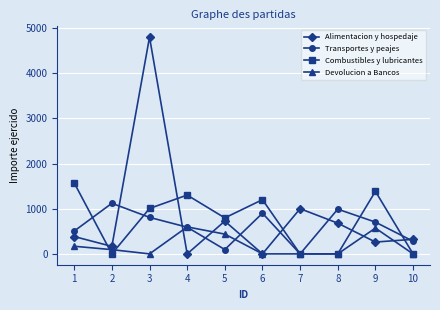

Reading left to right, transcribe all the data shown in this chart.

Alimentacion y hospedaje: 1=384.0	2=166.0	3=4796.4	4=0.0	5=725.5	6=0.0	7=1000.0	8=680.0	9=262.0	10=322.0
Transportes y peajes: 1=505.0	2=1120.0	3=808.0	4=591.0	5=96.0	6=900.0	7=0.0	8=990.0	9=703.0	10=280.0
Combustibles y lubricantes: 1=1570.1	2=0.0	3=1005.3	4=1301.8	5=796.6	6=1200.0	7=0.0	8=0.0	9=1384.2	10=0.0
Devolucion a Bancos: 1=168.9	2=94.0	3=0.0	4=597.2	5=437.9	6=0.0	7=0.0	8=0.0	9=570.8	10=0.0